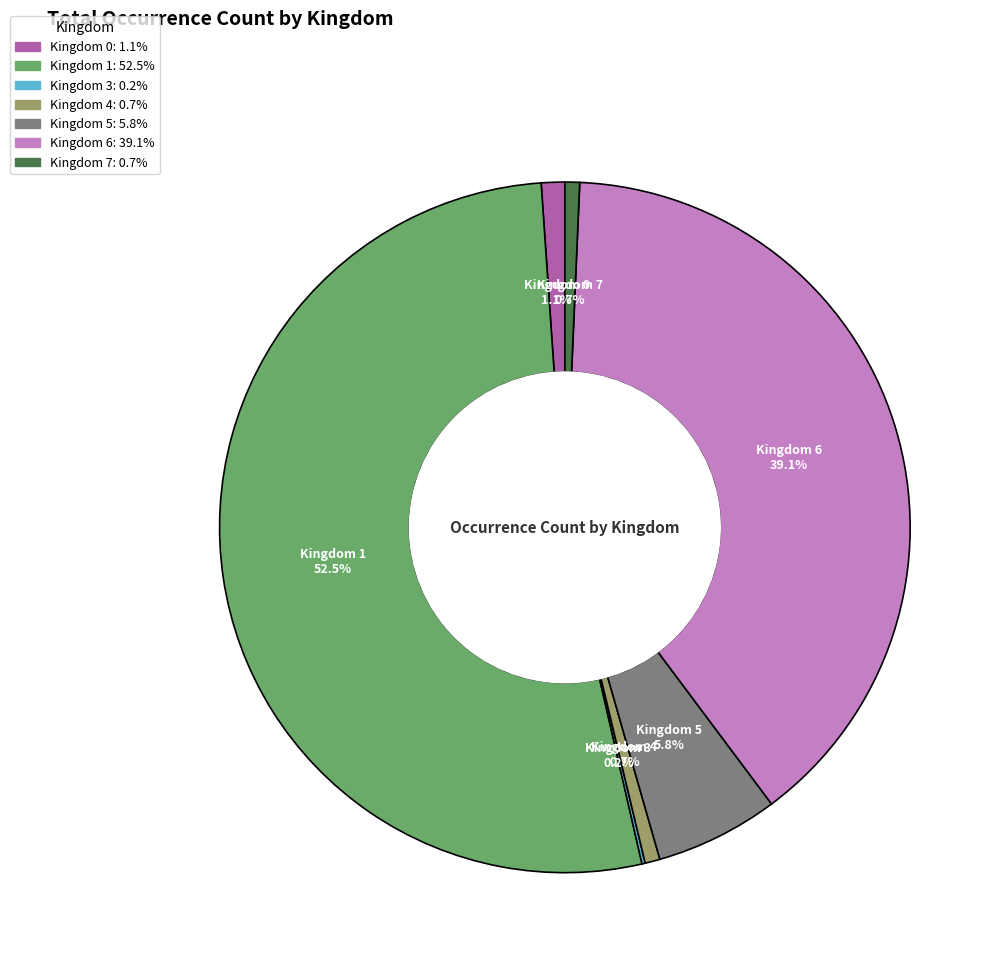

Is there a majority slice in this chart?

Yes